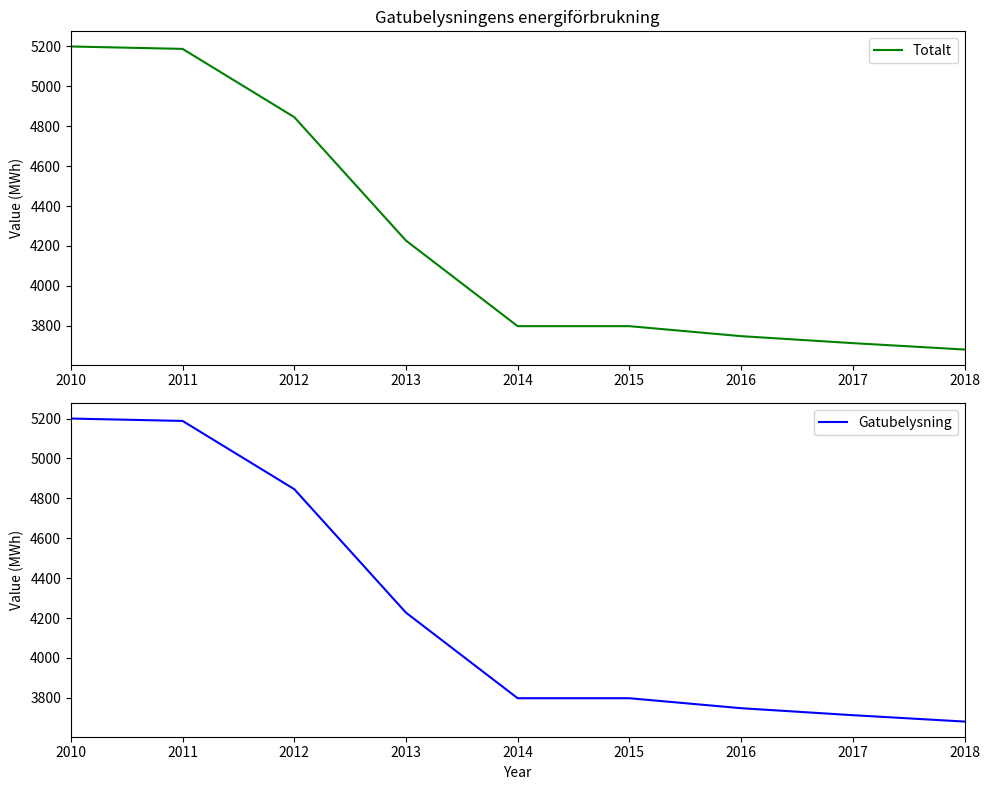

List the labels in order of Gatubelysning value, largest first.

2010, 2011, 2012, 2013, 2014, 2015, 2016, 2017, 2018